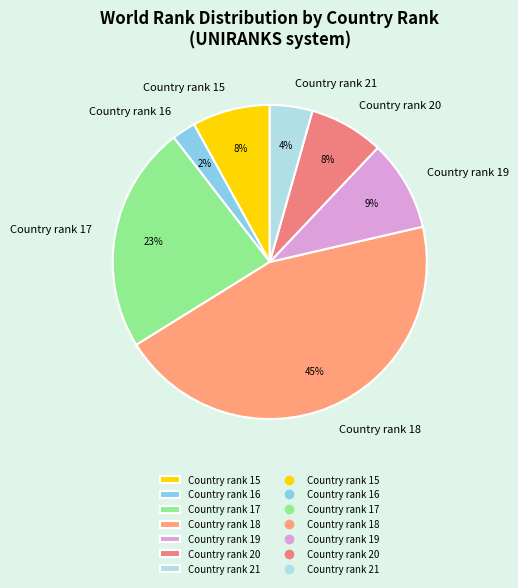

How many segments does this pie chart have?

7